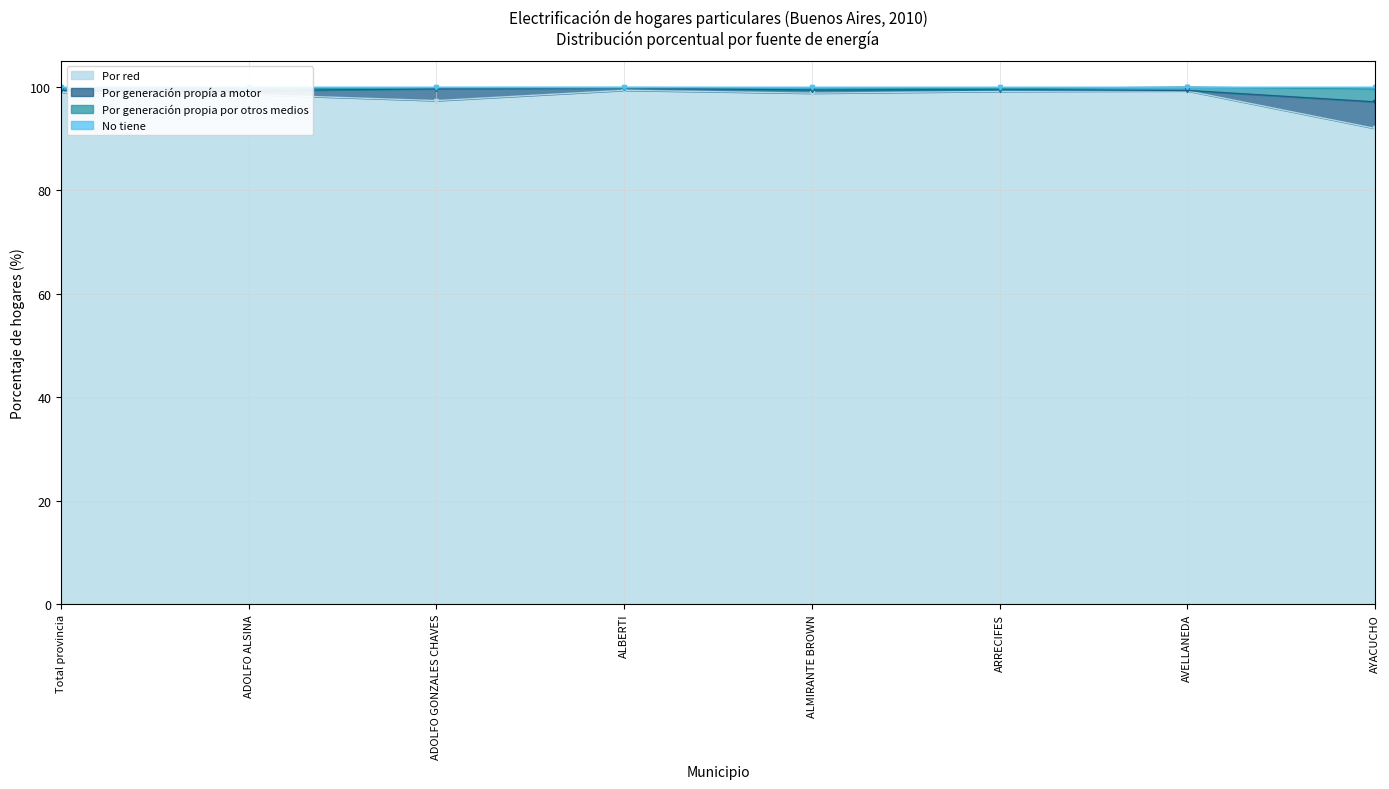

At which label does No tiene reach its peak?

AVELLANEDA